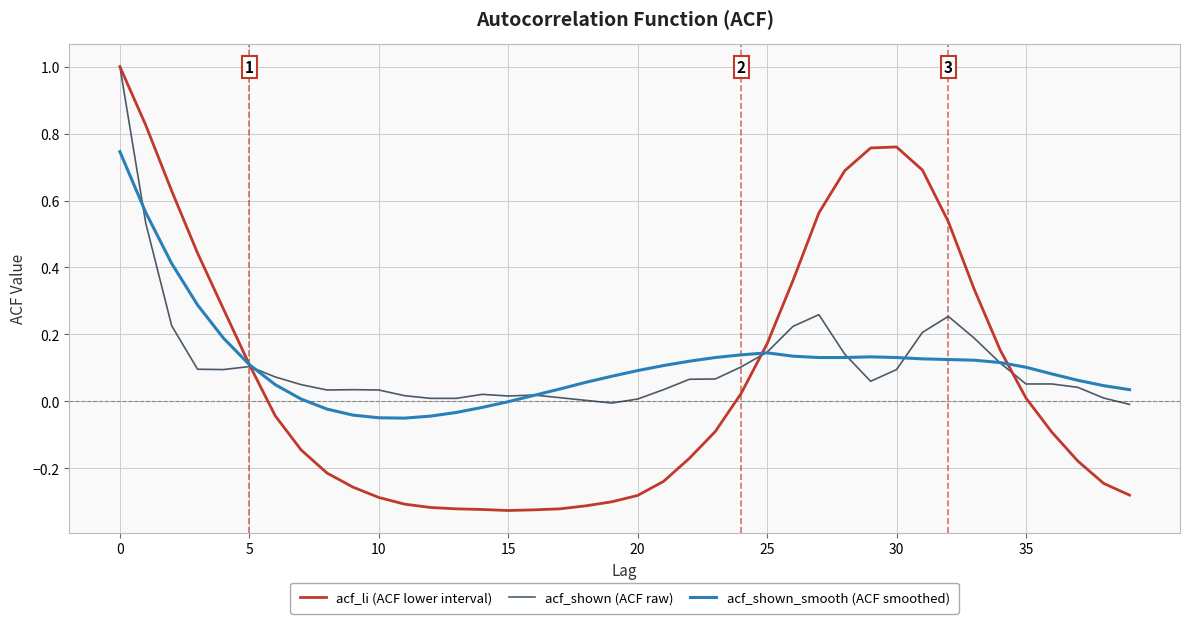

In acf_li (ACF lower interval), how many points are lower than both neighbors (excluding endpoints)?

1